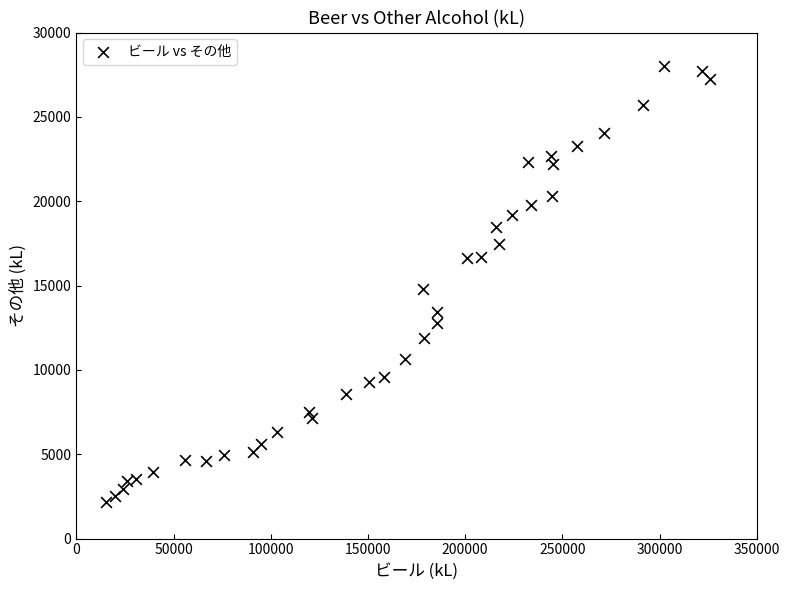

What Y value in the scatter plot is closest to 15087?

14770